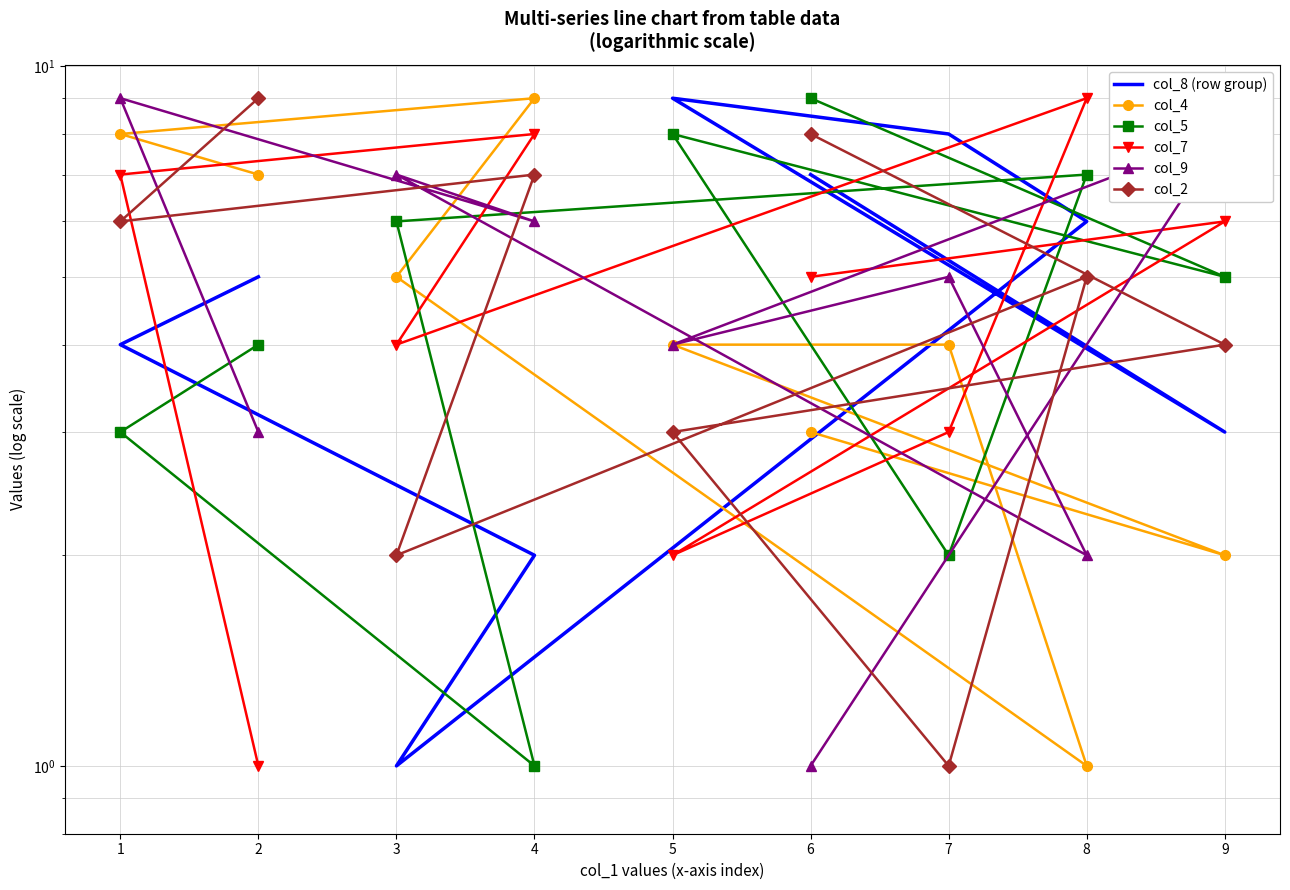

Reading right to left, extract all data points from this chart.

col_8 (row group): 5	4	2	1	6	8	9	3	7
col_4: 7	8	9	5	1	4	4	2	3
col_5: 4	3	1	6	7	2	8	5	9
col_7: 1	7	8	4	9	3	2	6	5
col_9: 3	9	6	7	2	5	4	8	1
col_2: 9	6	7	2	5	1	3	4	8